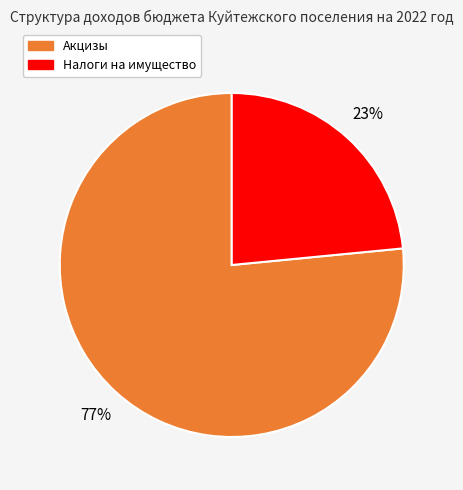

To the nearest percent, what is the average slice percentage?

50%